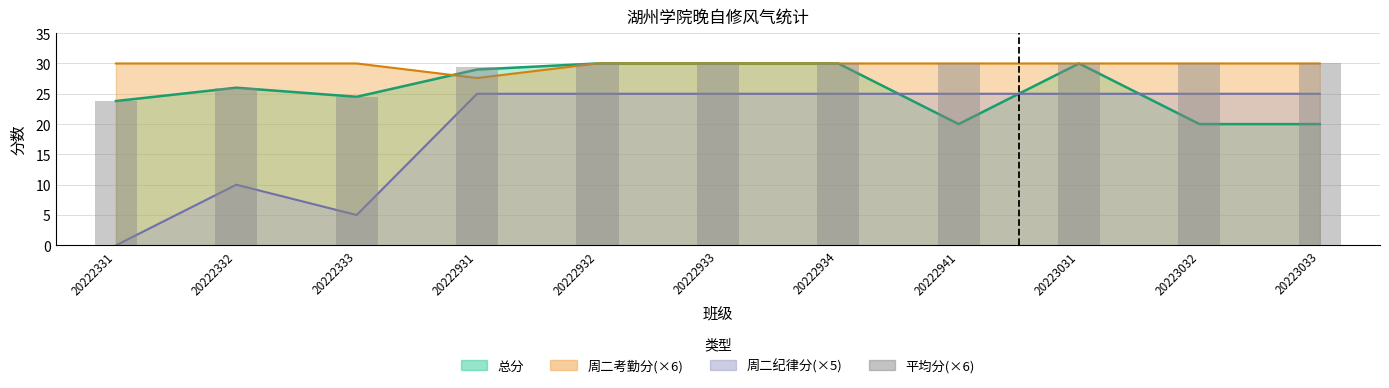

Is it true that the value at 20222332 is 26.0?

True